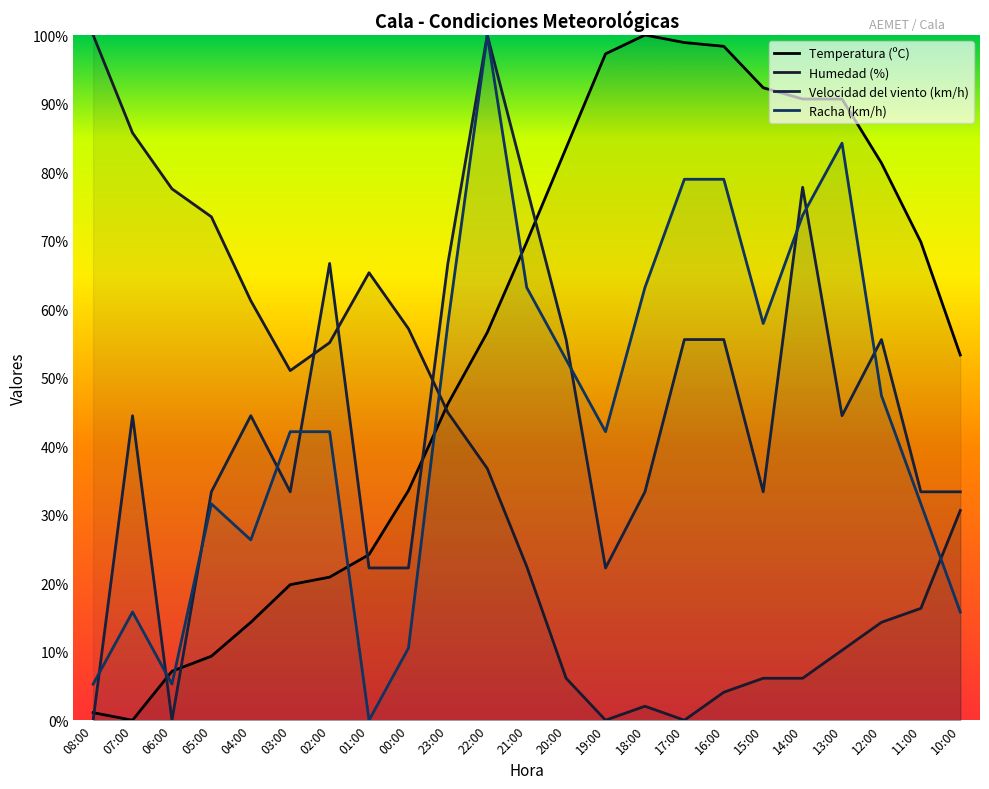

What is the spread (max minus min) of values at 23:00?

21.8